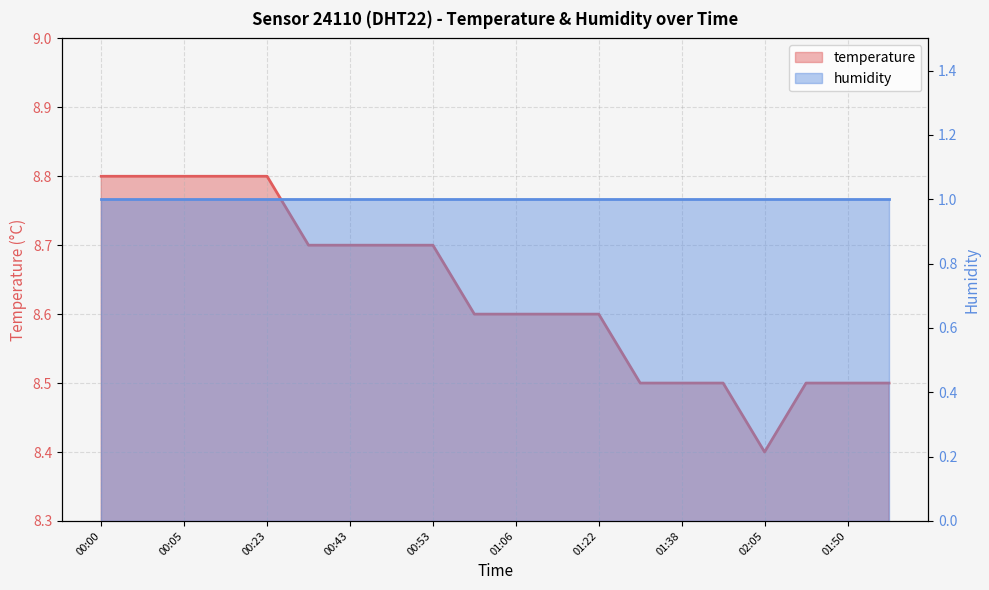

True or false: there are more than 1 points higher than both neighbors.

False